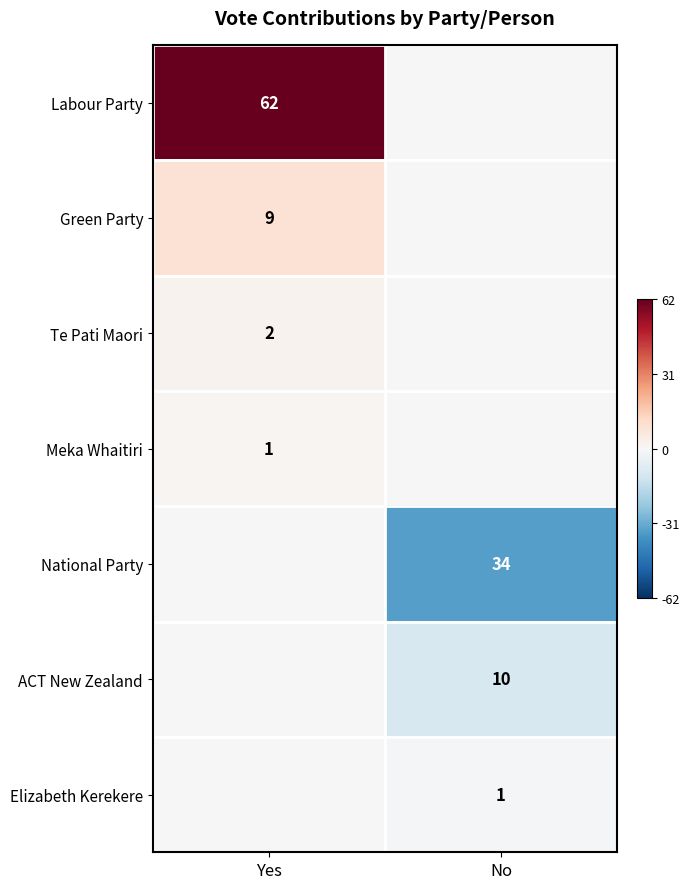

What is the smallest value displayed?

-34